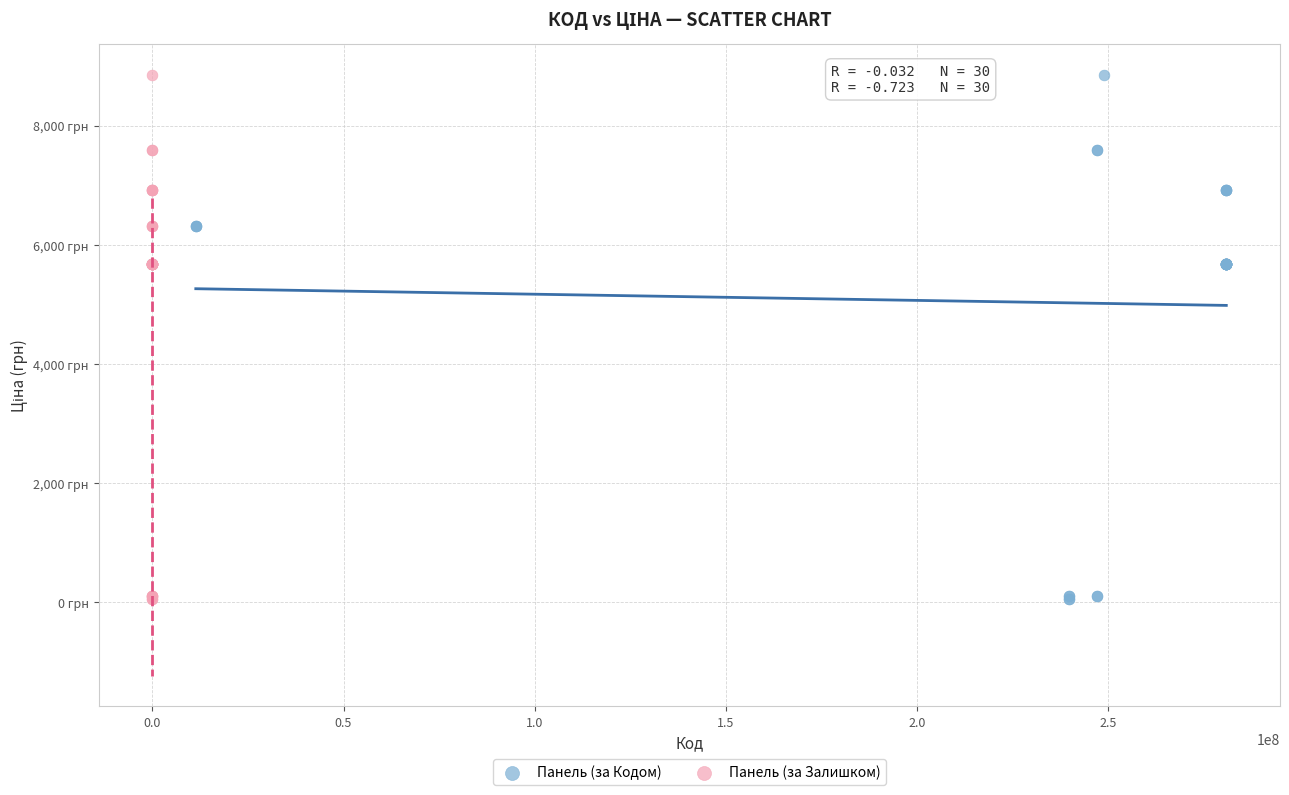

What are all the series names shown in the legend?

Панель (за Кодом), Панель (за Залишком)